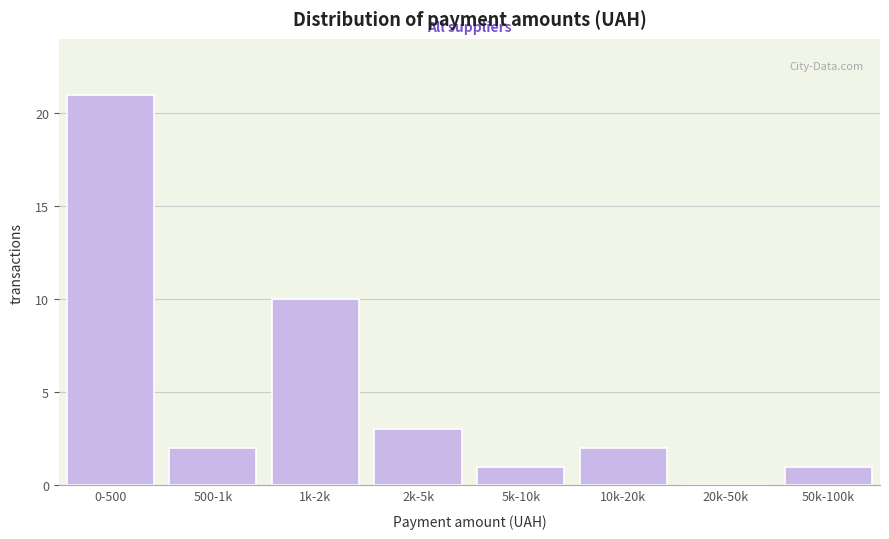

Reading left to right, extract all data points from this chart.

0-500=21	500-1k=2	1k-2k=10	2k-5k=3	5k-10k=1	10k-20k=2	20k-50k=0	50k-100k=1